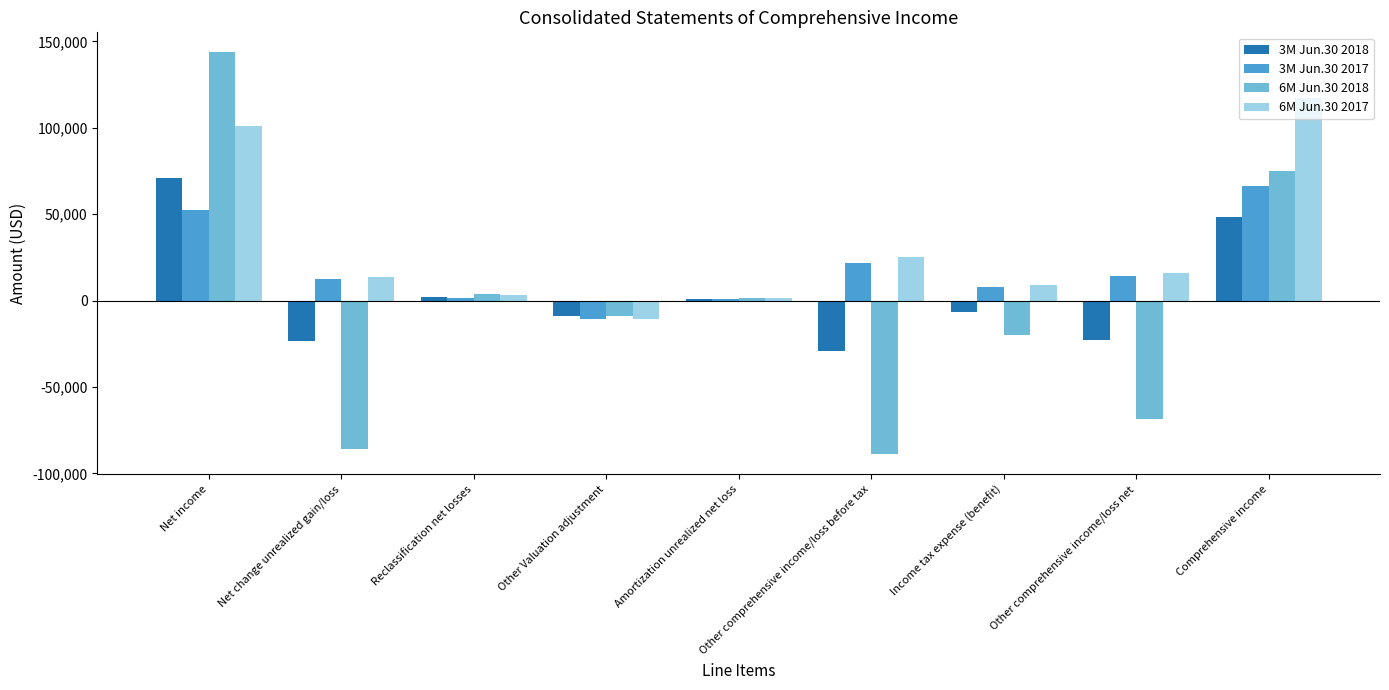

What is the difference between the highest and lowest values at Net income?

91385